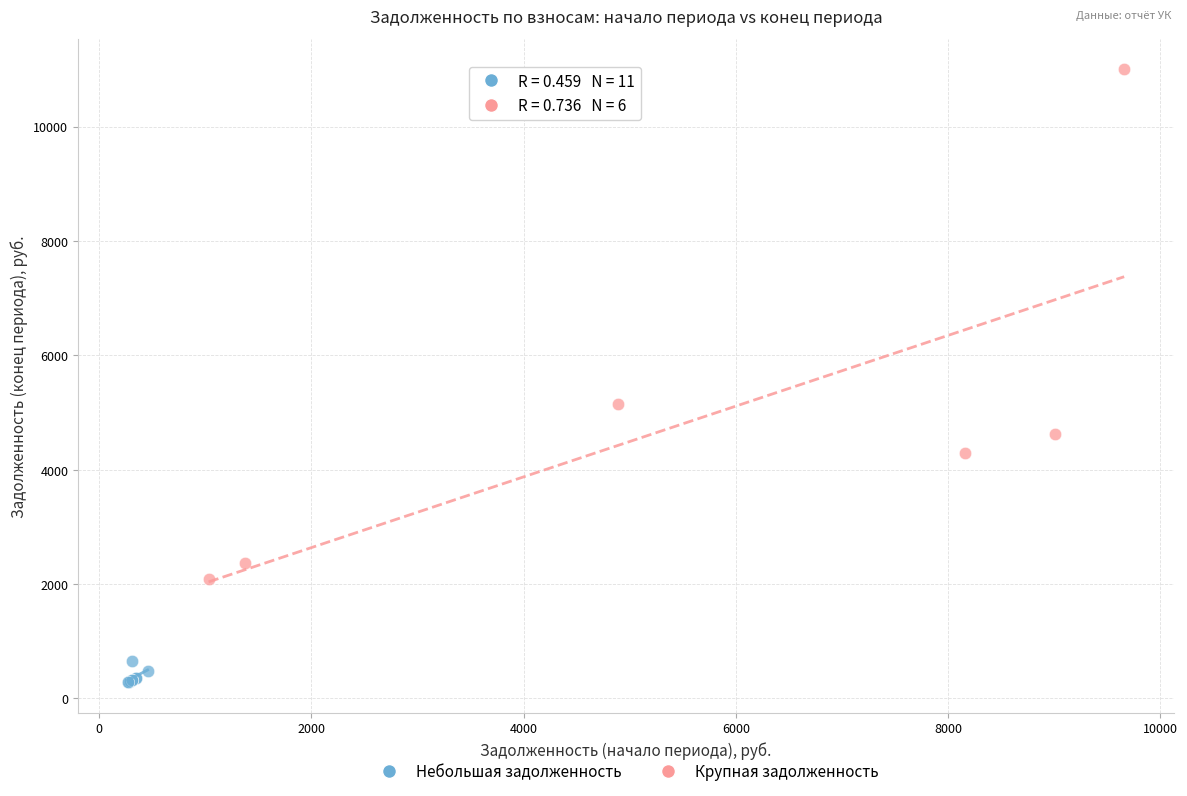

Which series contains the lowest Y value?

Небольшая задолженность